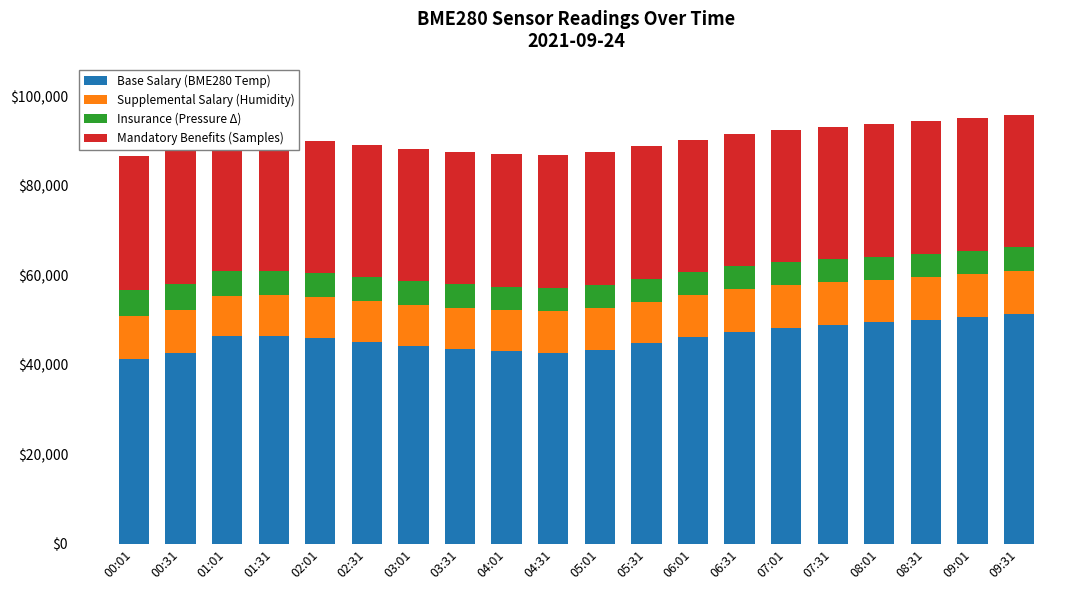

What is the sum of the Base Salary (BME280 Temp) values at 03:31 and 02:31?

88616.0